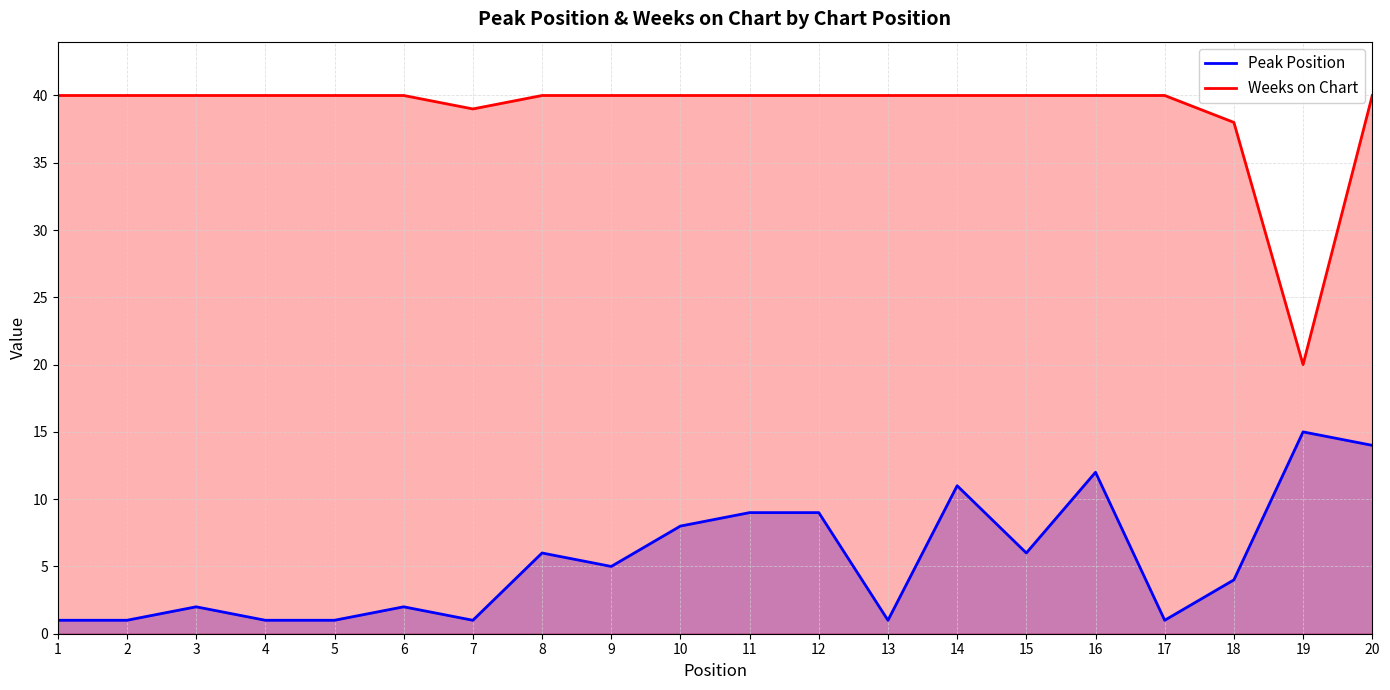

True or false: Weeks on Chart and Peak Position cross at least once.

False